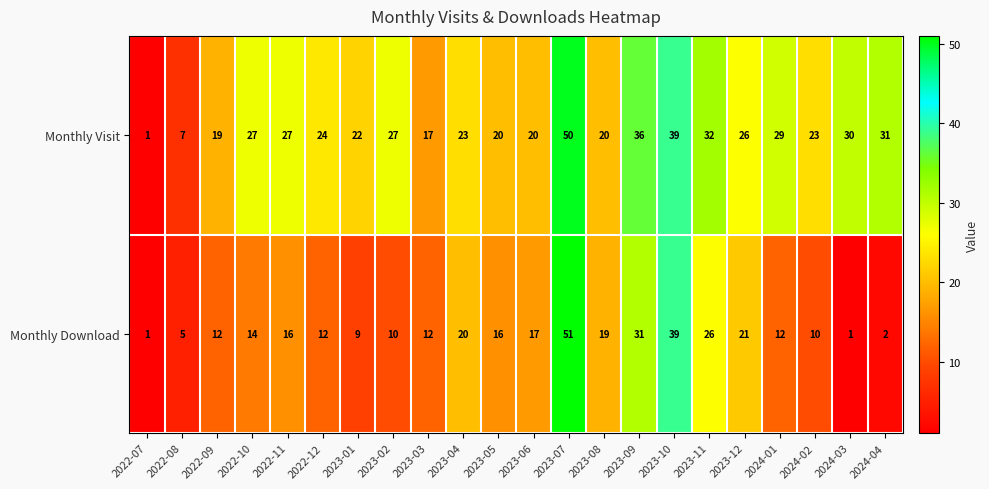

What is the difference between the maximum and minimum values in the Monthly Visit series?

49